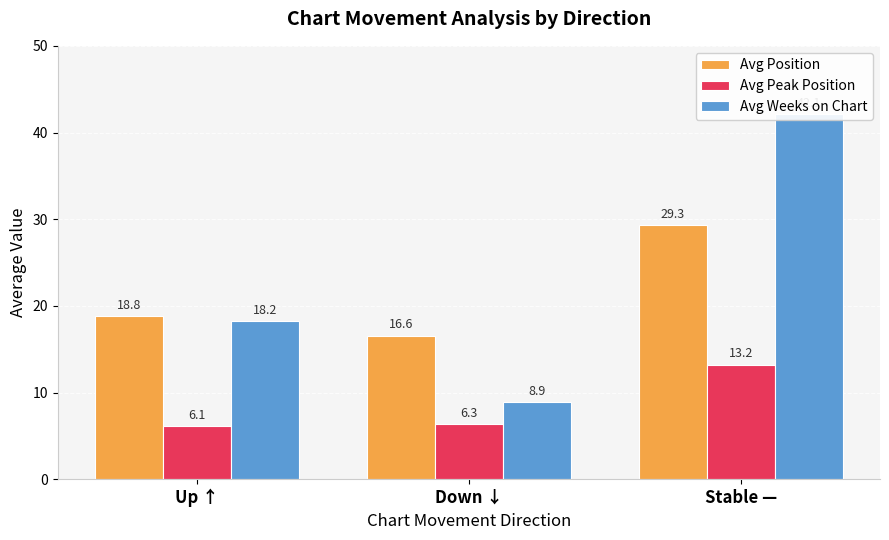

What is the maximum value shown in the chart?

42.1